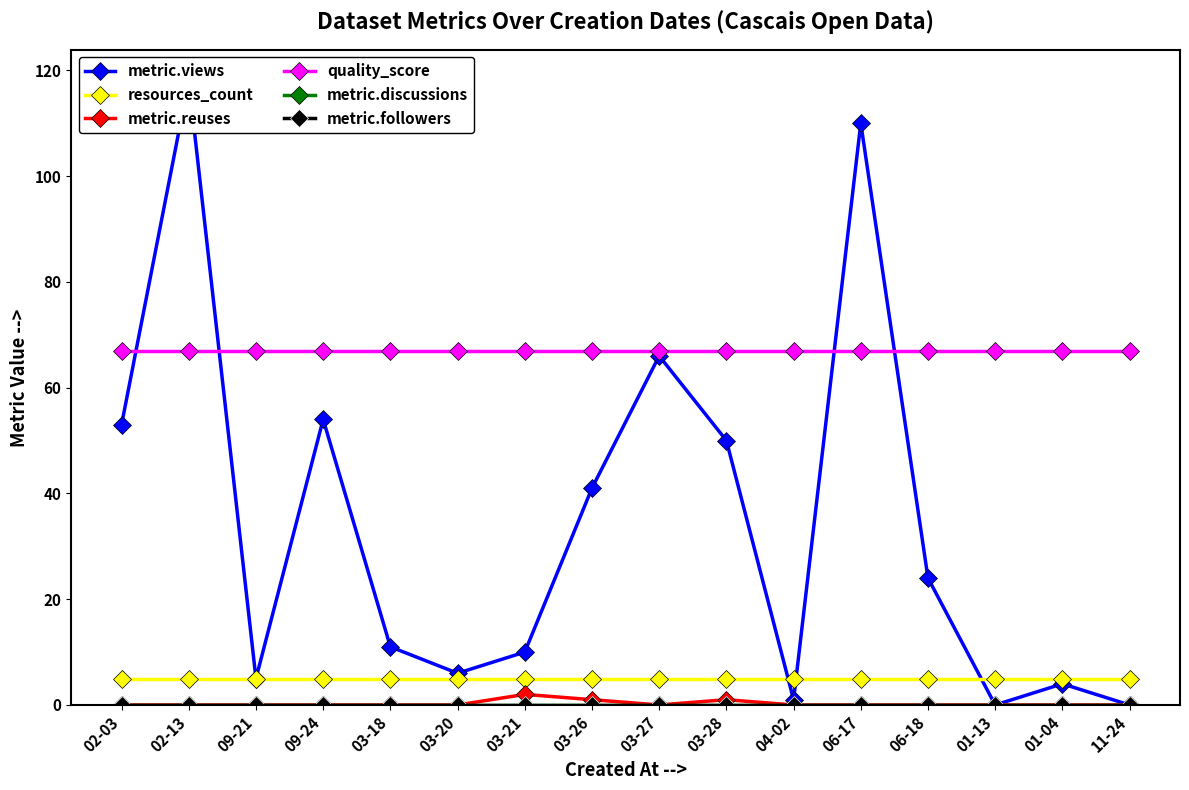

True or false: metric.discussions and metric.followers intersect in this chart.

False